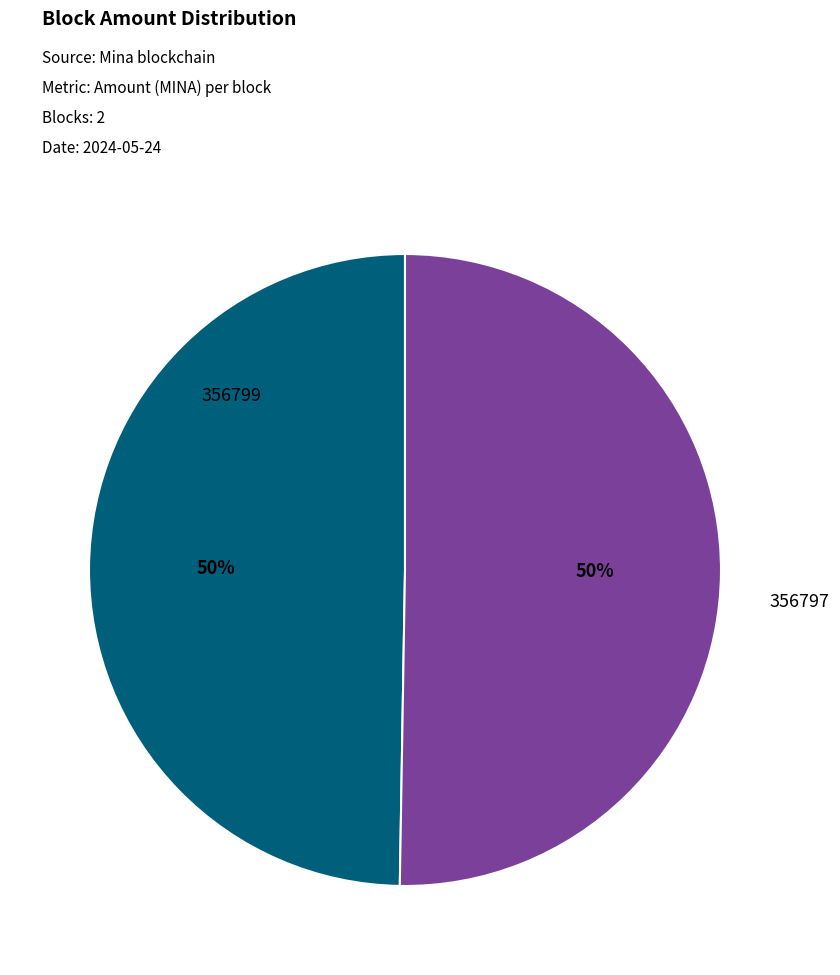

True or false: 356799 accounts for 50% of the total.

True